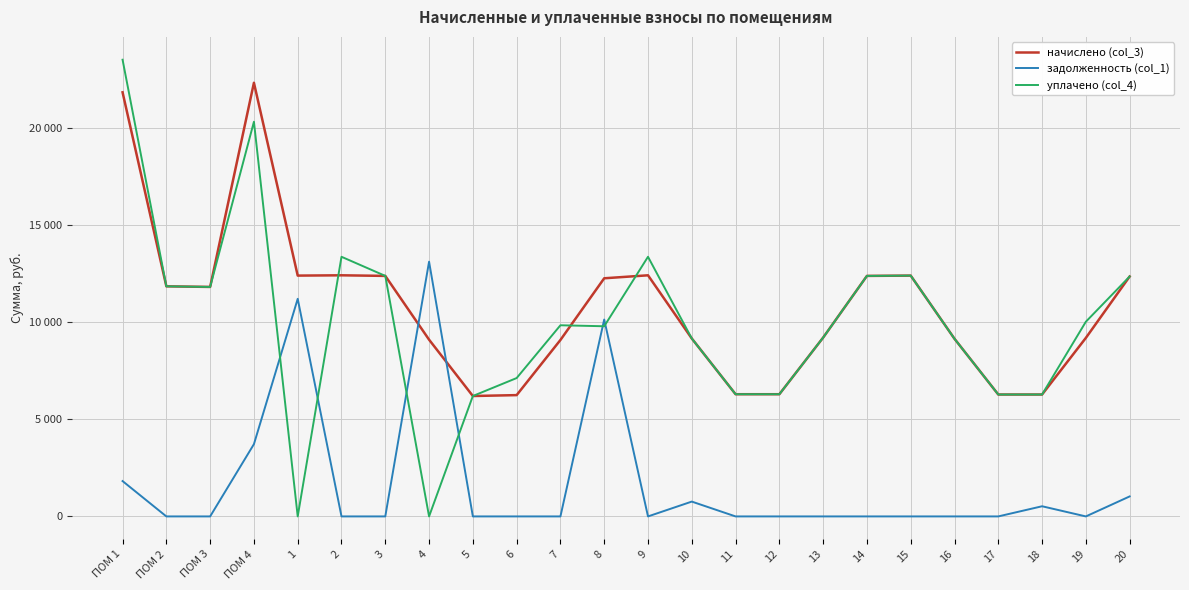

Which category has the highest value across all series?

ПОМ 1